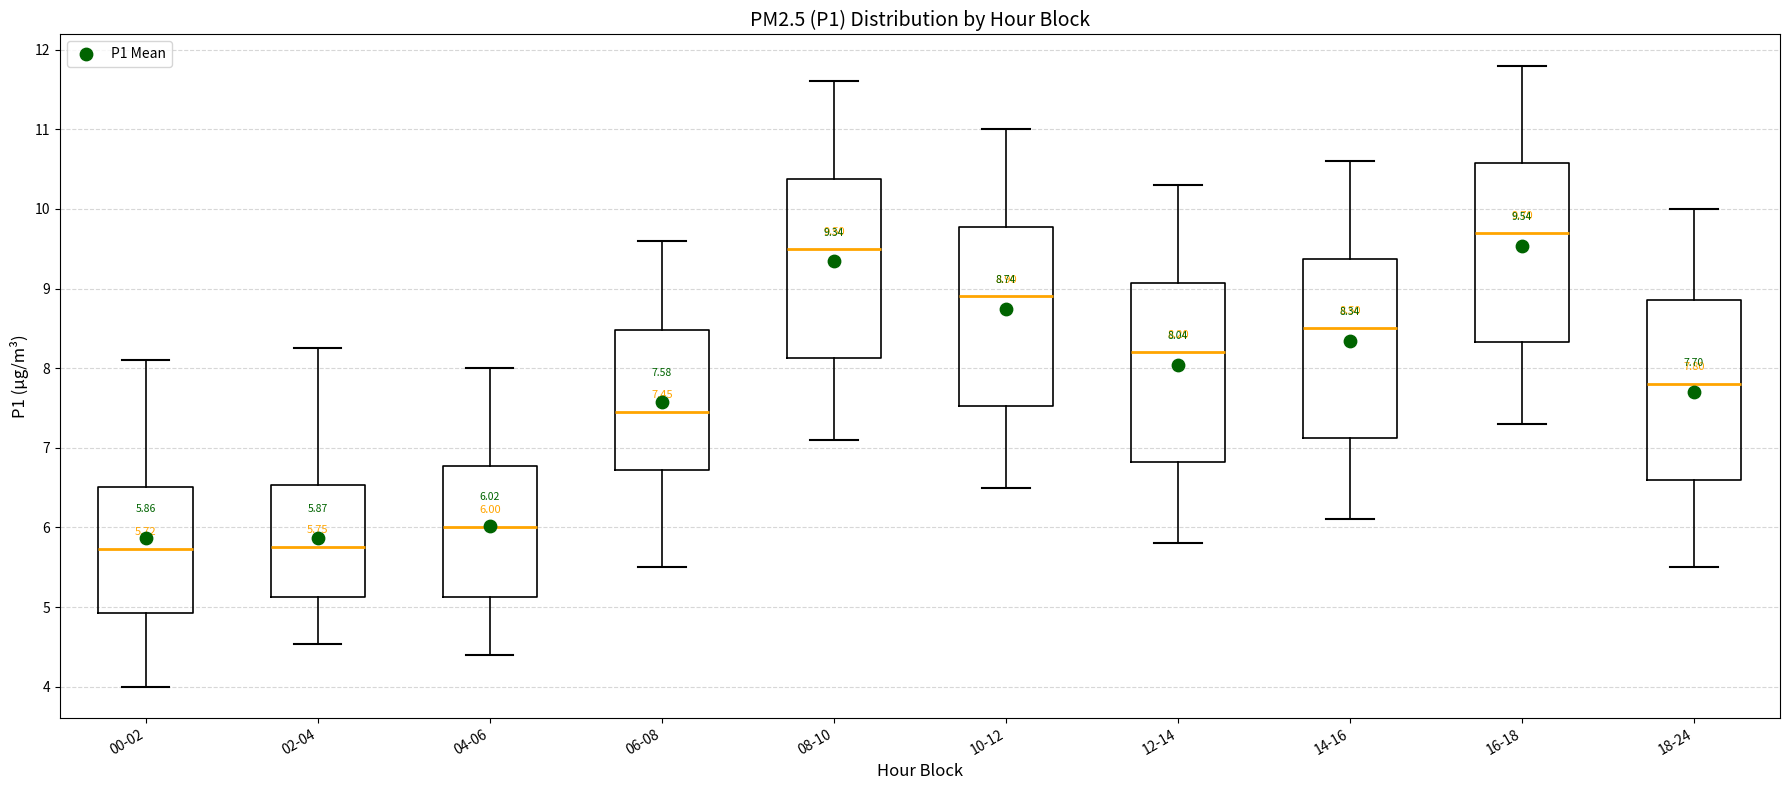

Which box's median line is the highest?

16-18